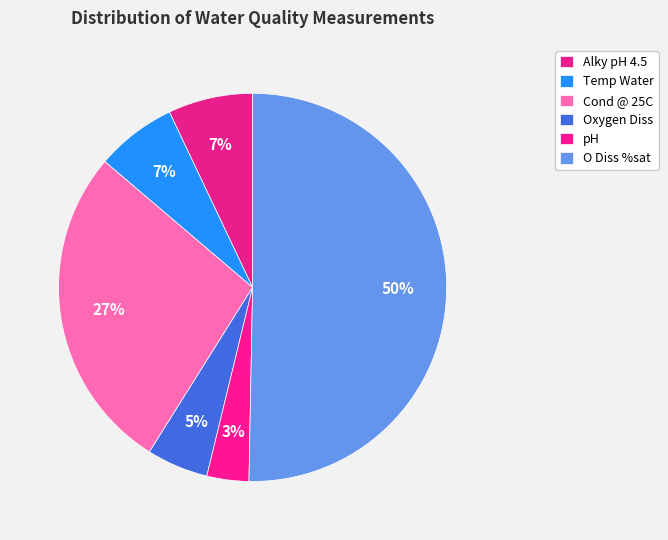

To the nearest percent, what is the difference between the pH and Oxygen Diss slice percentages?

2%